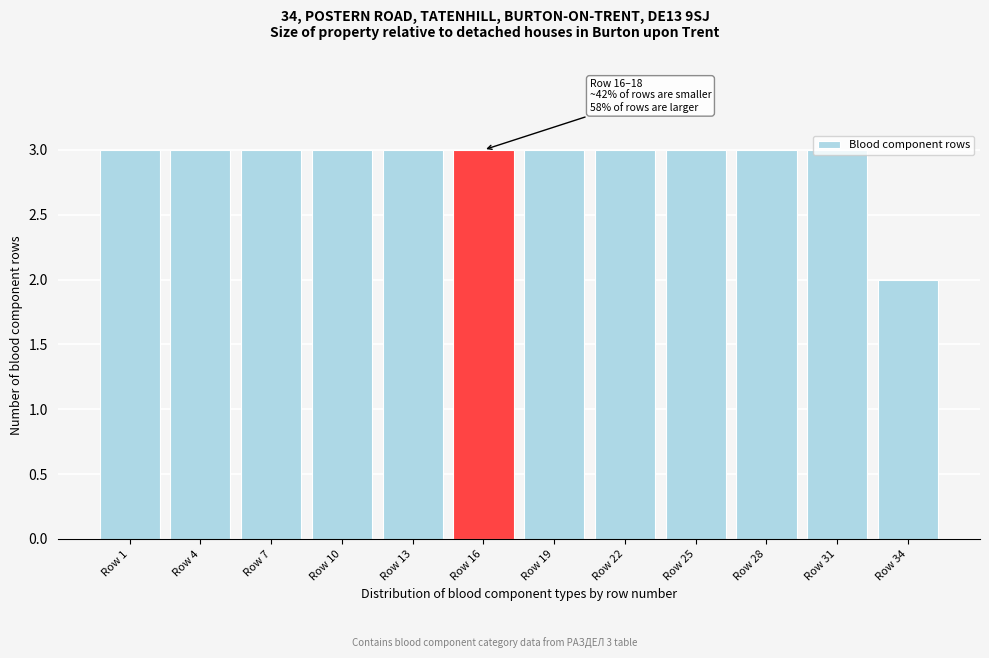

What is the value of the 1st bar from the left?

3